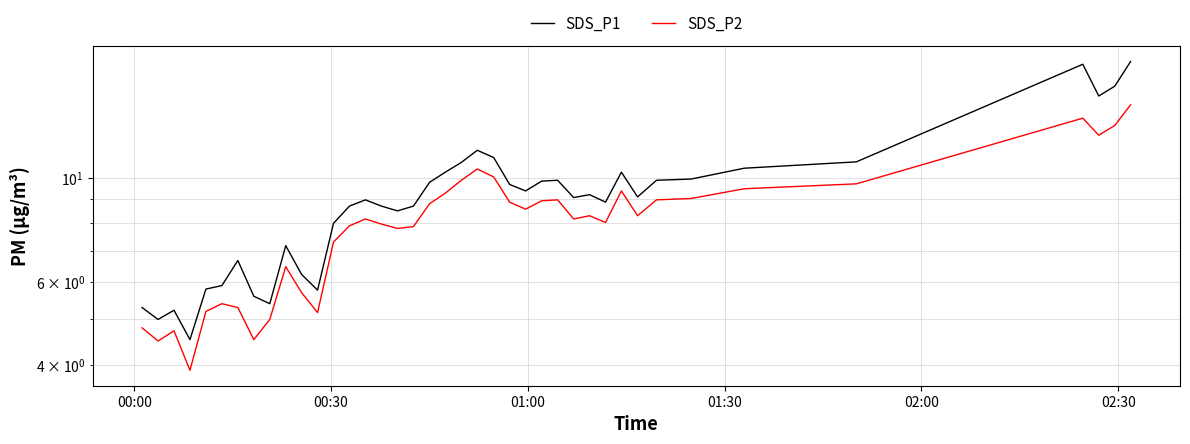

How many values in the SDS_P2 series are below 8?

17